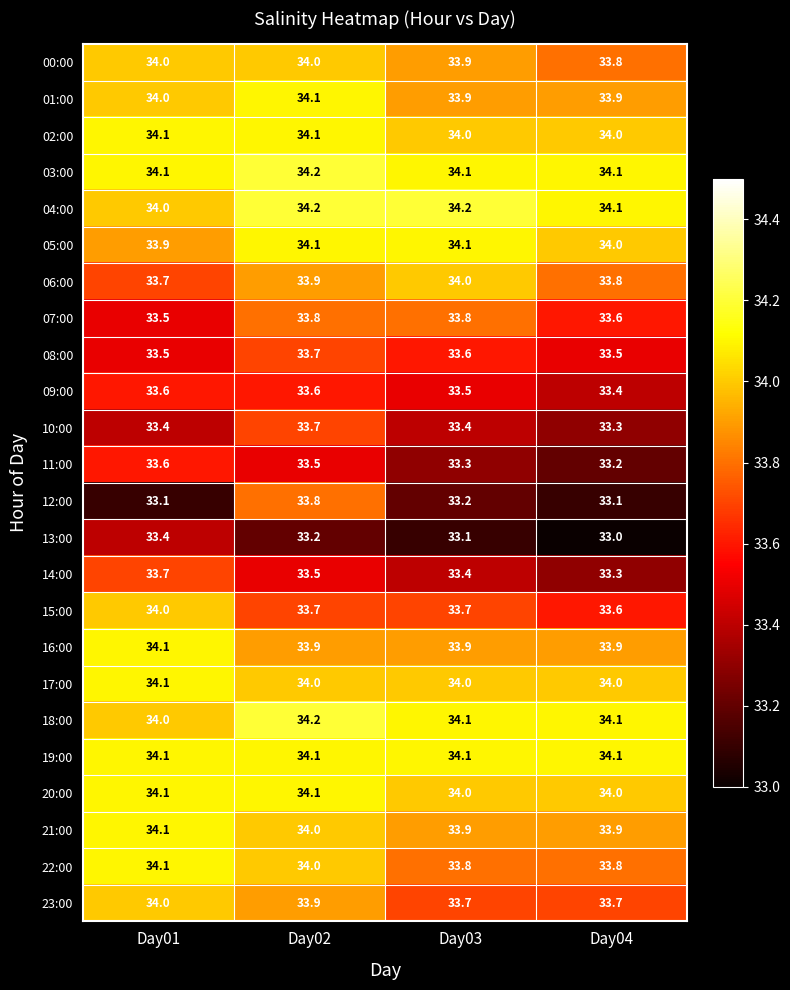

What is the minimum value shown in the chart?

33.0